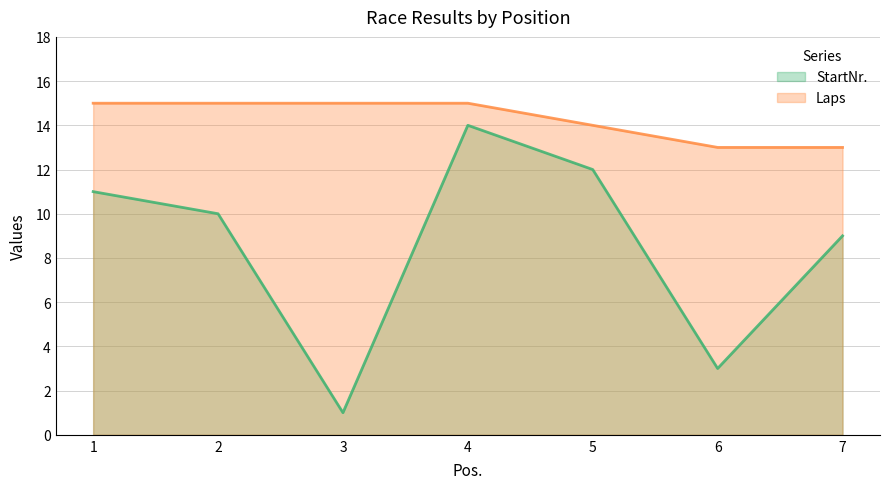

How many categories are shown in the chart?

7